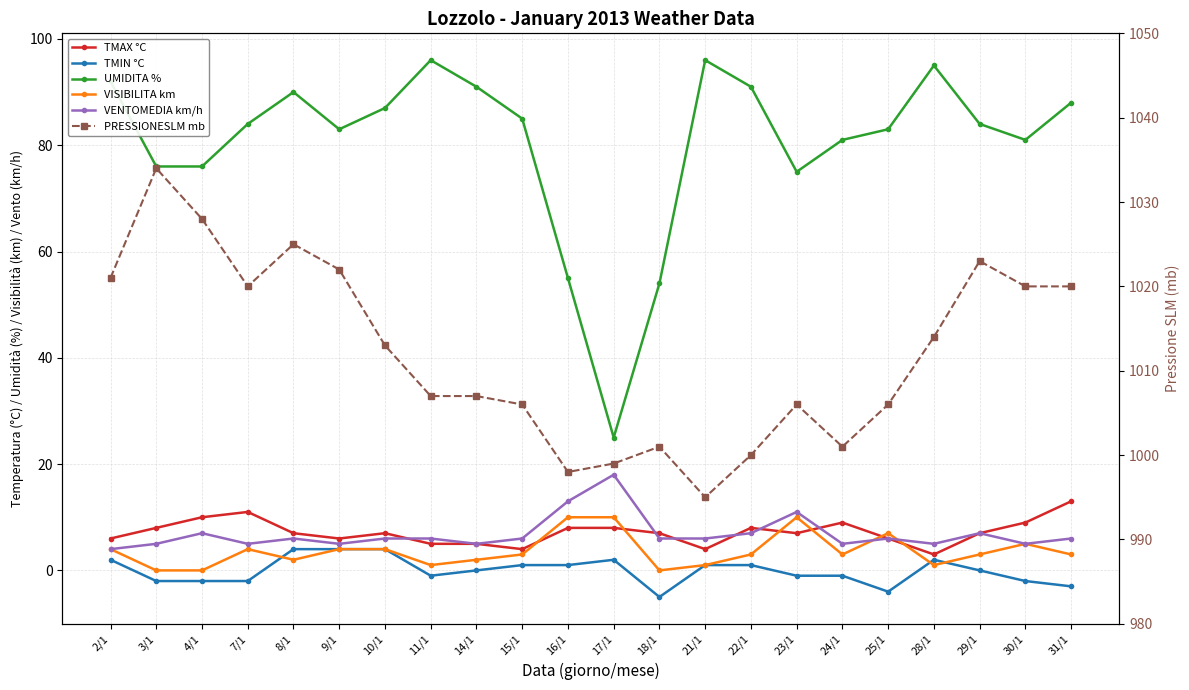

At which category does the chart reach its minimum across all series?

18/1